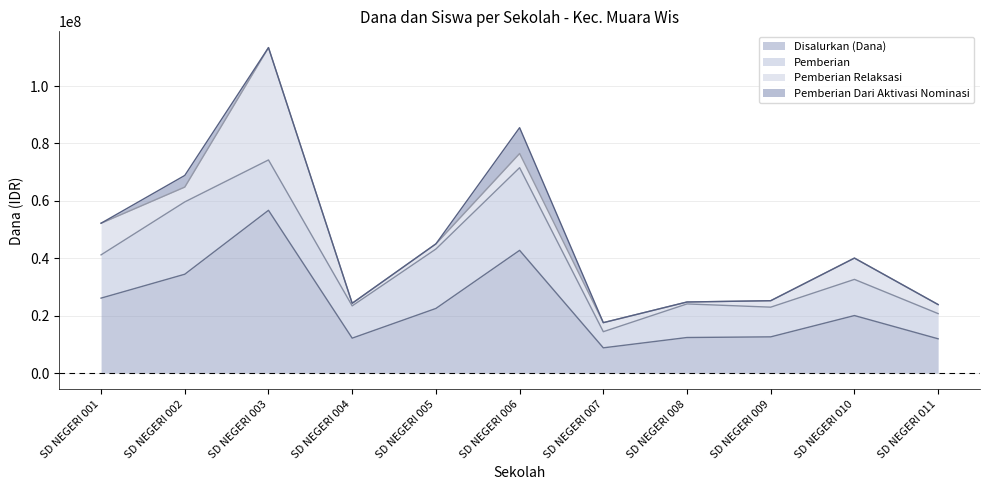

List the labels in order of Pemberian Relaksasi value, smallest first.

SD NEGERI 008, SD NEGERI 004, SD NEGERI 005, SD NEGERI 009, SD NEGERI 007, SD NEGERI 011, SD NEGERI 006, SD NEGERI 002, SD NEGERI 010, SD NEGERI 001, SD NEGERI 003